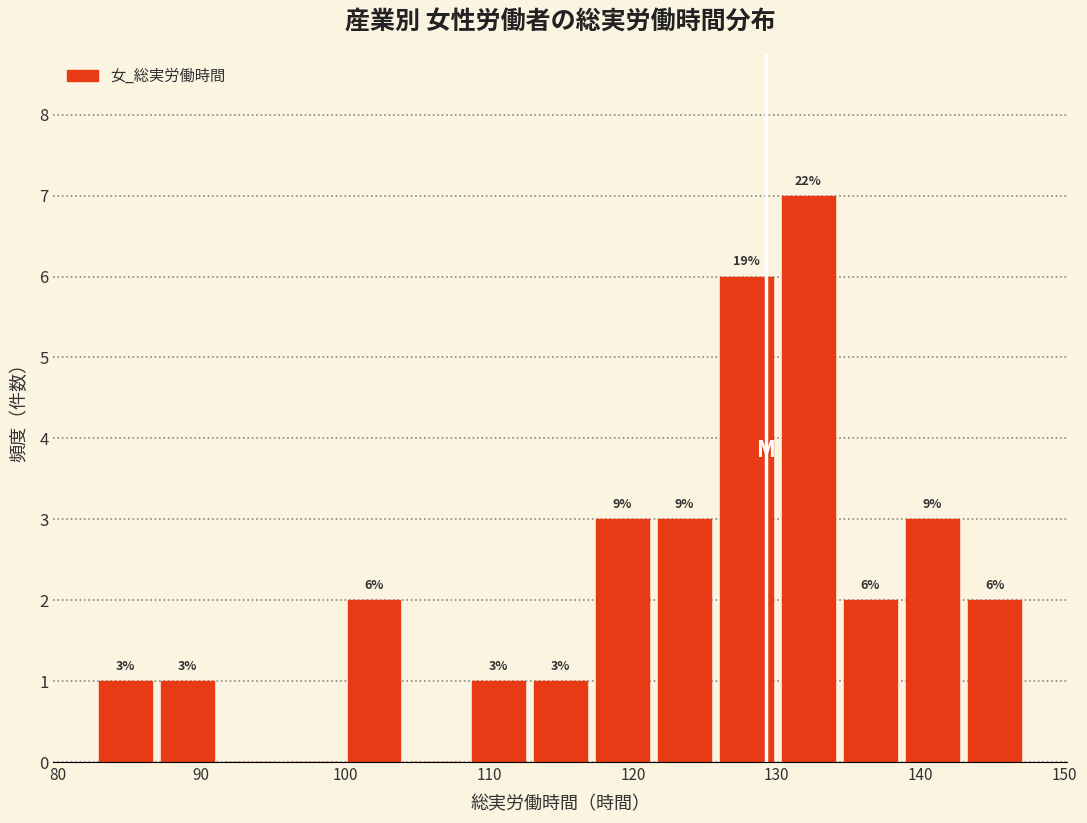

Which range on the x-axis has the tallest bar?

130 to 134